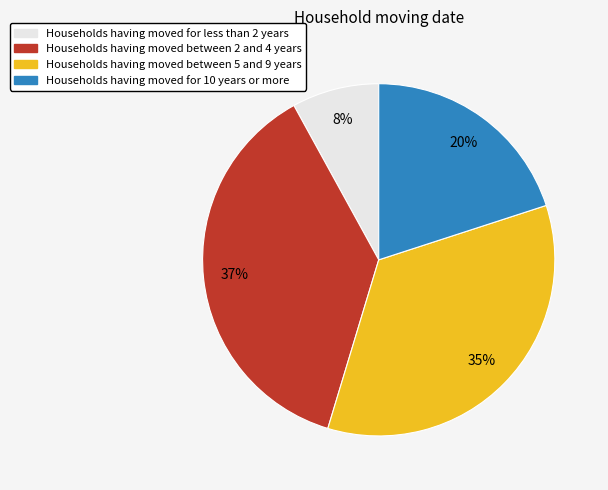

To the nearest percent, what is the average slice percentage?

25%